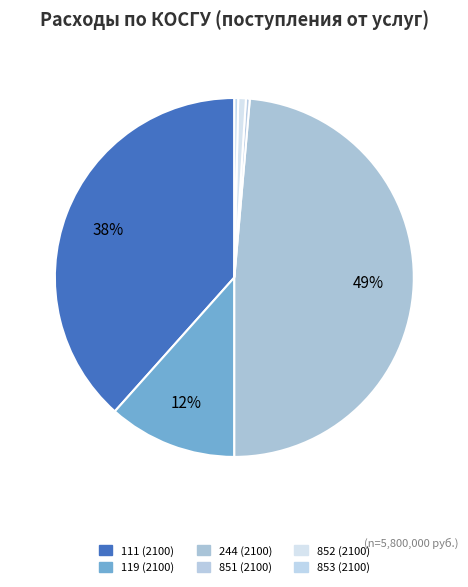

Count the number of slices in the pie.

6